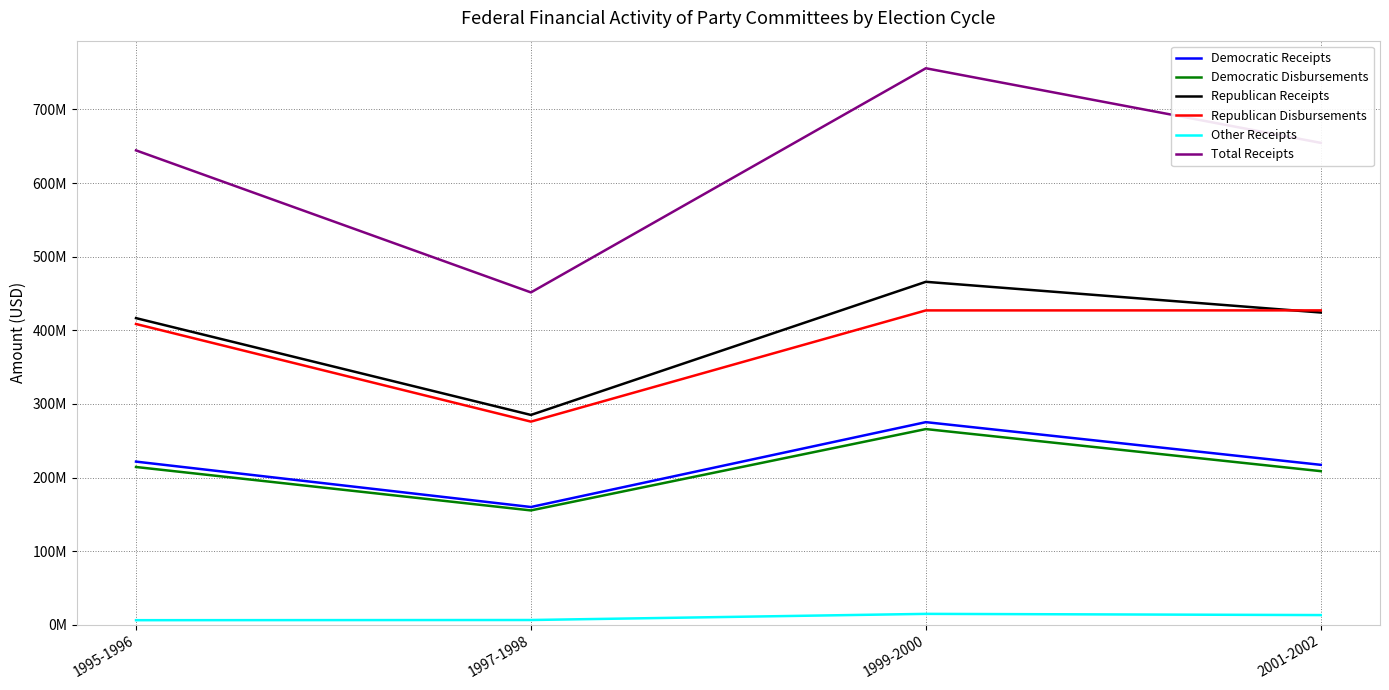

What are all the series names shown in the legend?

Democratic Receipts, Democratic Disbursements, Republican Receipts, Republican Disbursements, Other Receipts, Total Receipts